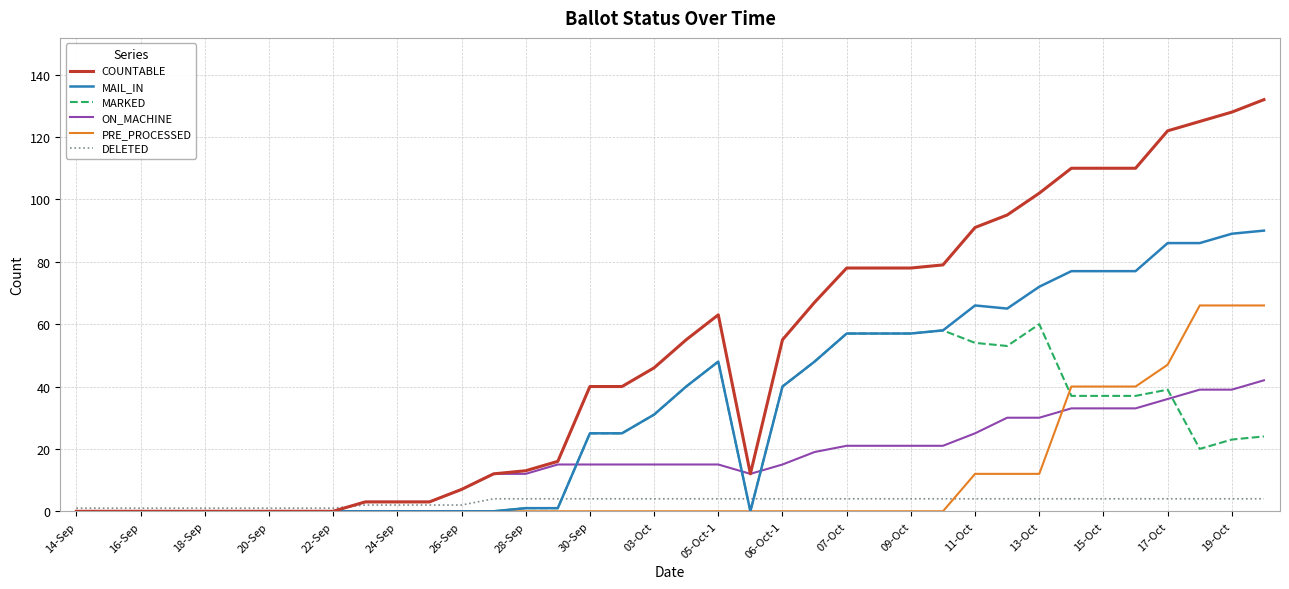

True or false: ON_MACHINE and PRE_PROCESSED cross at least once.

True